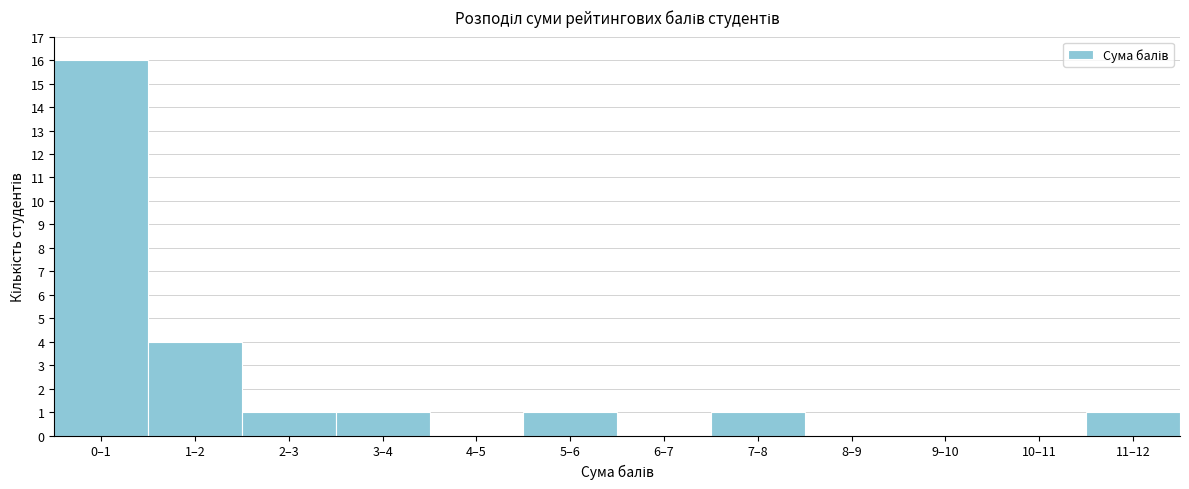

Reading left to right, list all the values displayed in this chart.

0–1=16	1–2=4	2–3=1	3–4=1	4–5=0	5–6=1	6–7=0	7–8=1	8–9=0	9–10=0	10–11=0	11–12=1